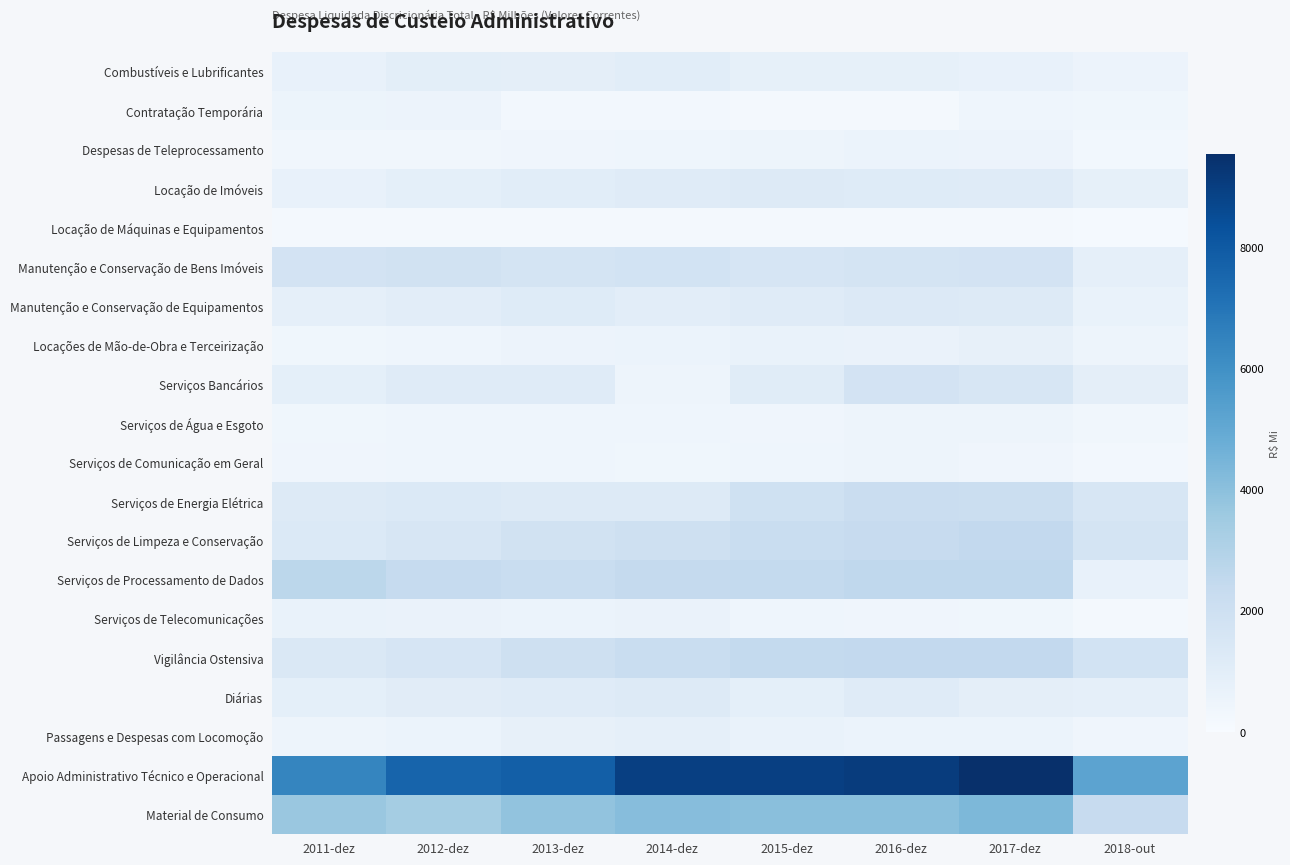

What is the total value across all series at 2017-dez?

34546.6